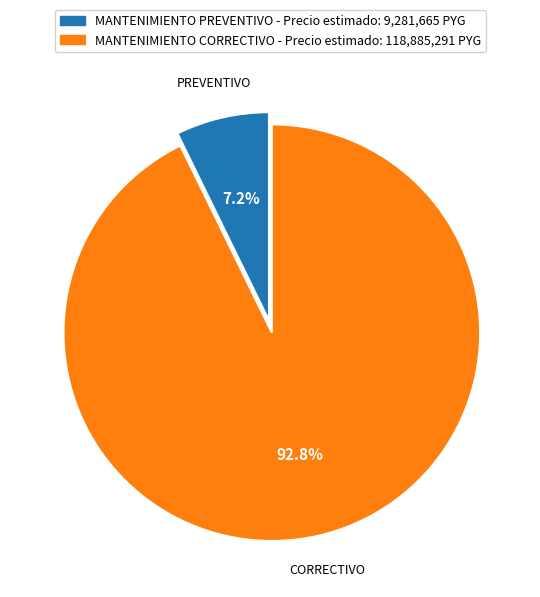

To the nearest percent, what is the average slice percentage?

50%